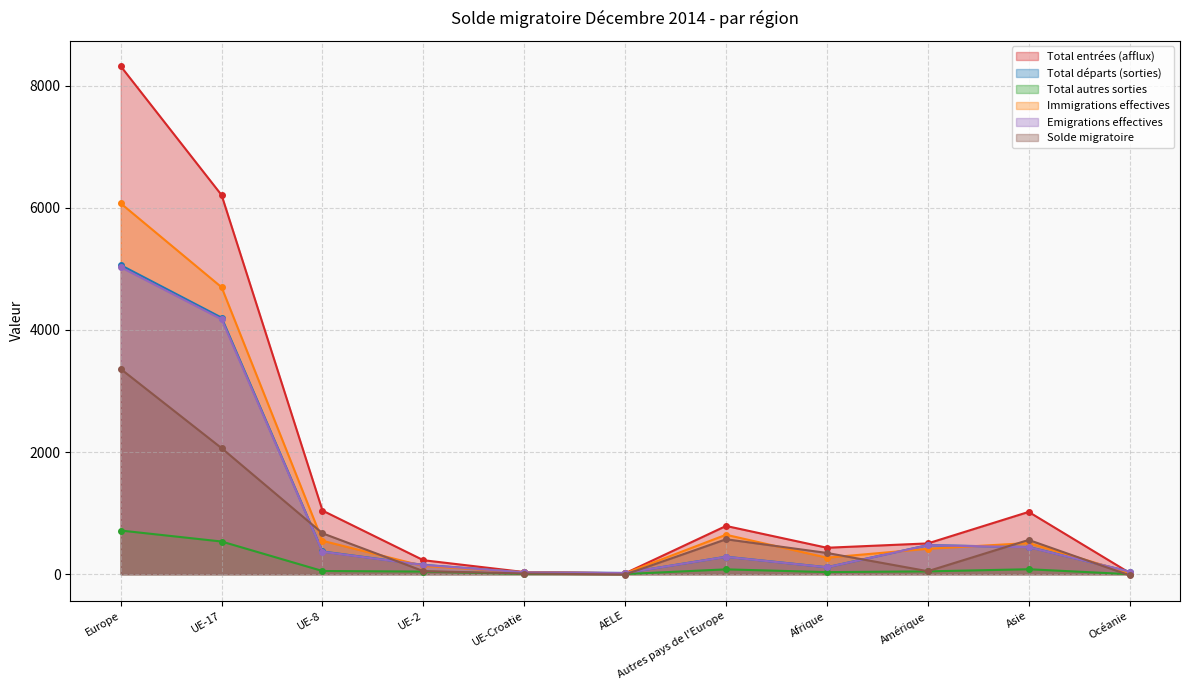

What is the spread (max minus min) of values at Autres pays de l'Europe?

711